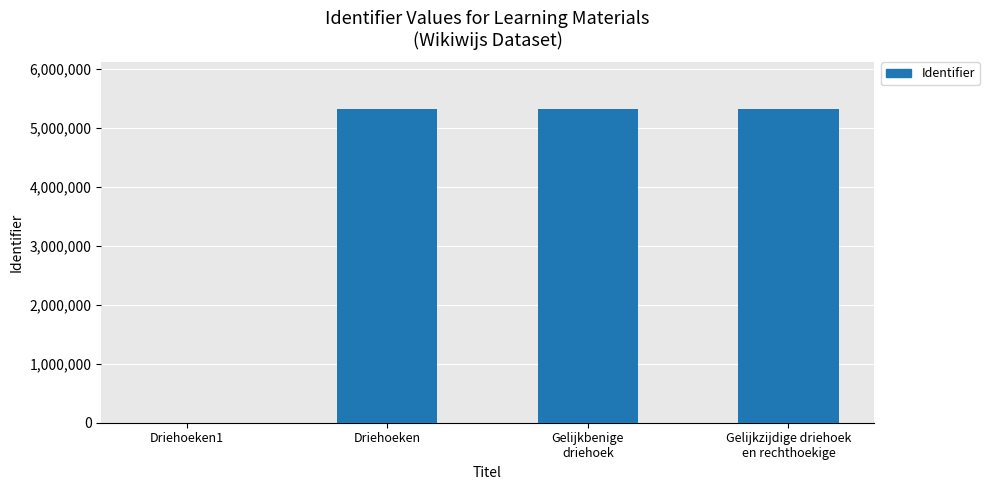

What is the maximum value shown in the chart?

5320371